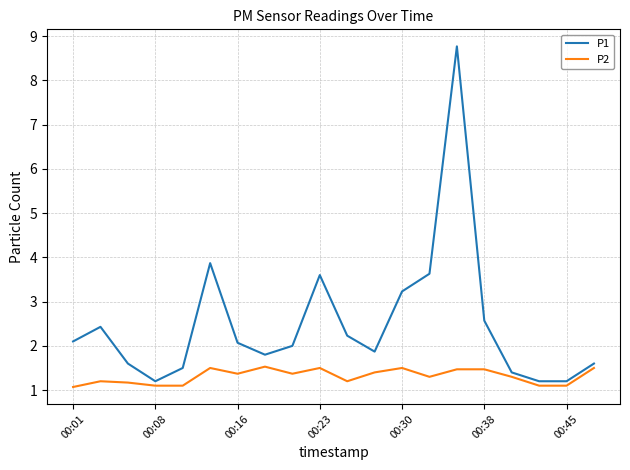

What is the difference between the maximum and minimum values in the P2 series?

0.5